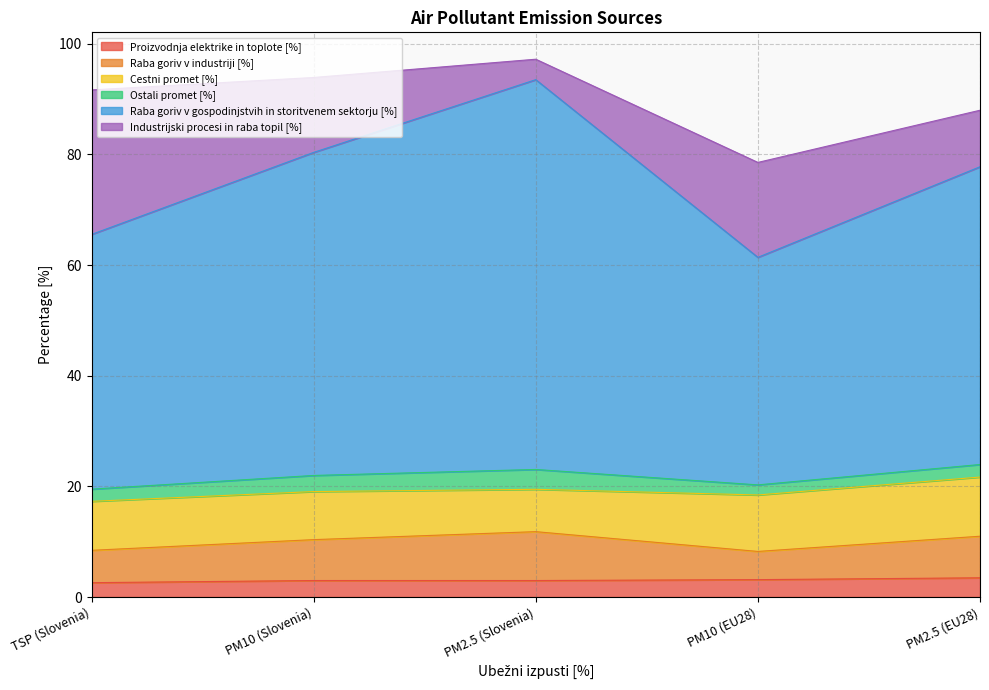

Does the chart display data point markers on the line(s)?

No